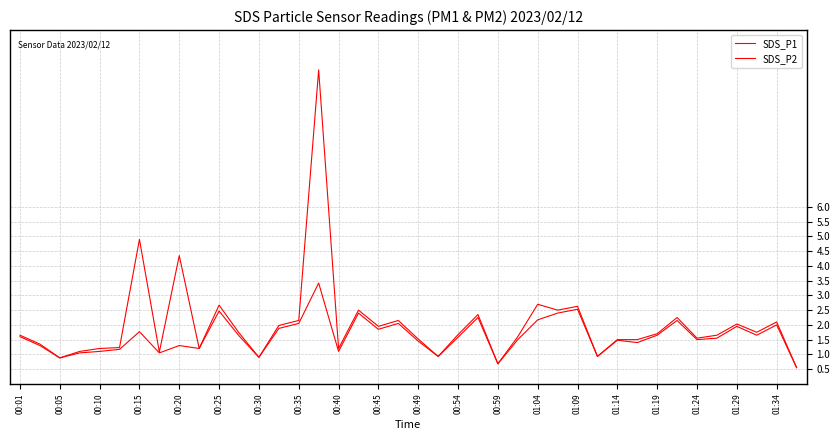

Which series has the largest range (max minus min)?

SDS_P1